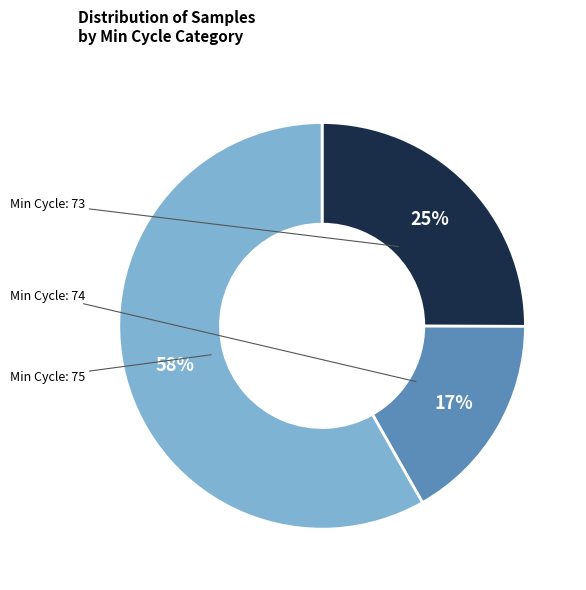

Is there any slice that represents more than half of the pie?

Yes